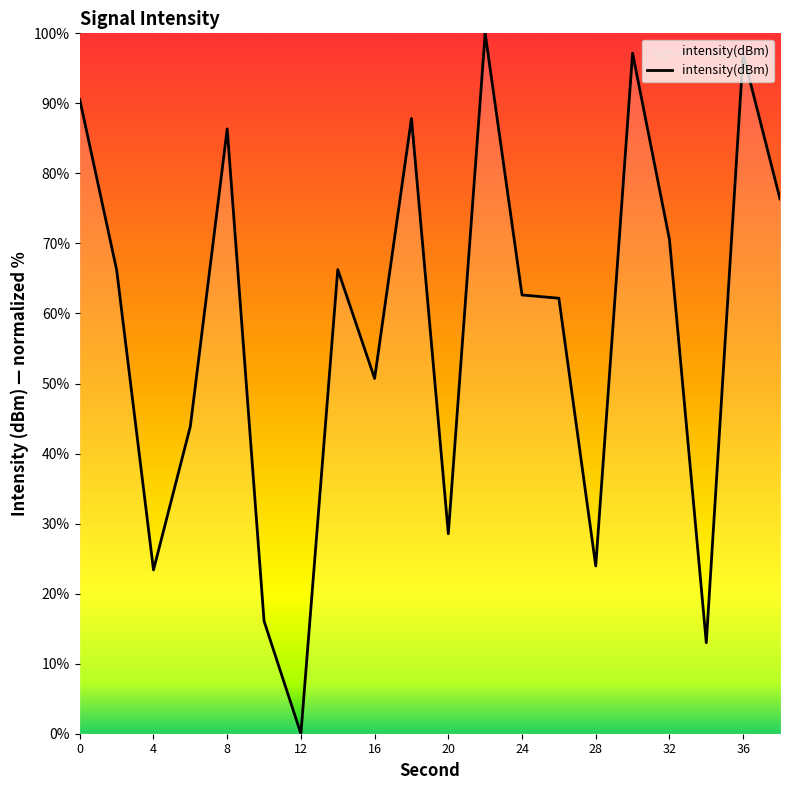

What is the difference between the maximum and minimum values?

100.0